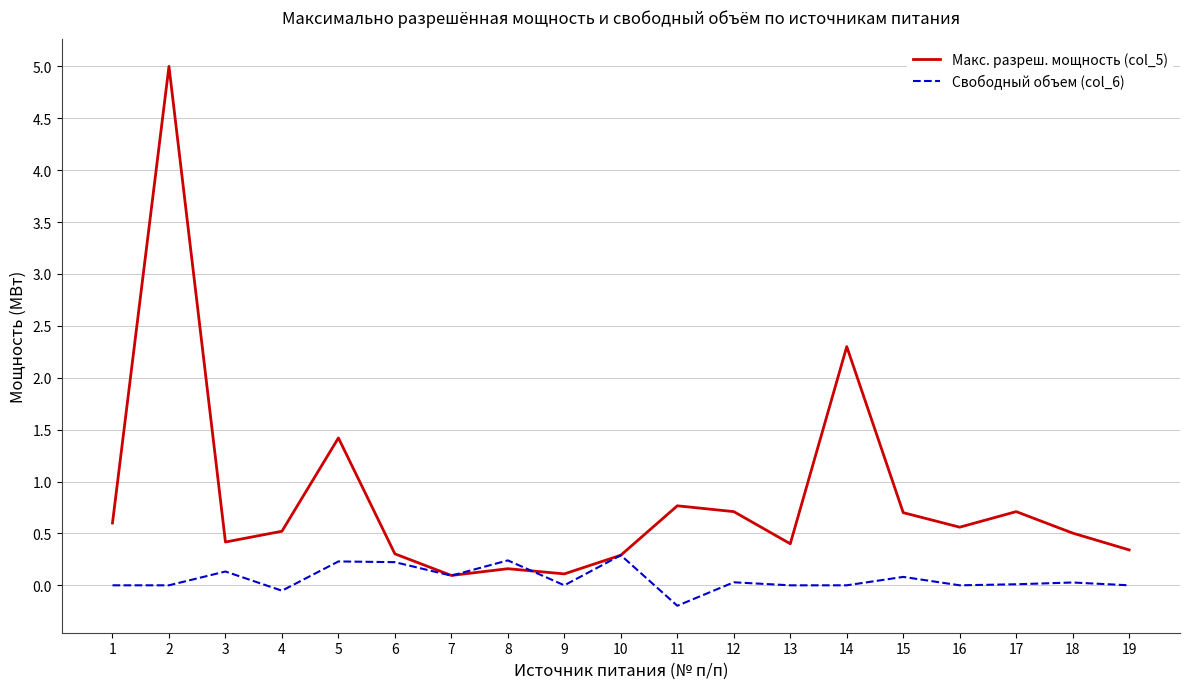

What is the average value of the Макс. разреш. мощность (col_5) series?

0.8